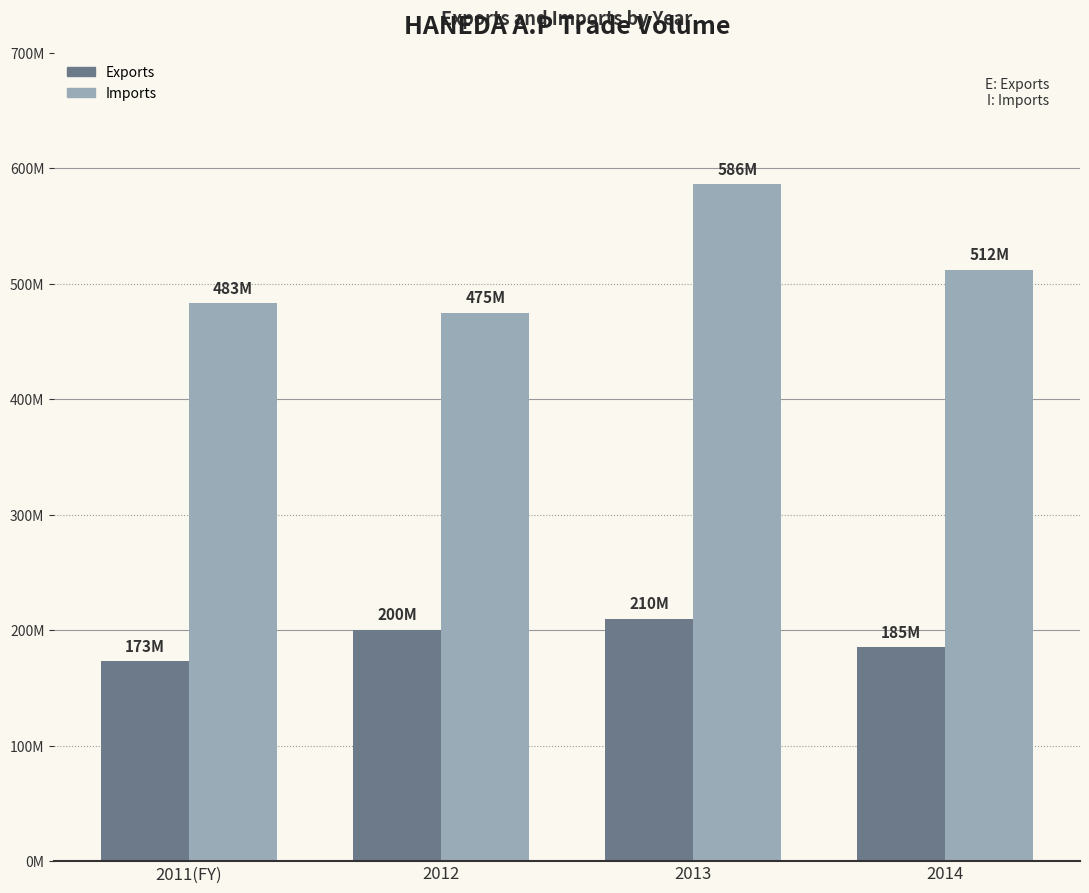

The Exports series shows 141184111 at 2013. True or false?

False